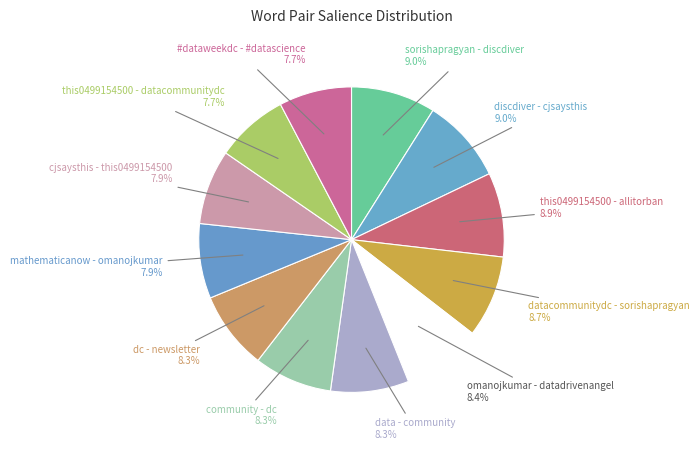

Rank the categories by value from lowest to highest.

this0499154500 - datacommunitydc, #dataweekdc - #datascience, mathematicanow - omanojkumar, cjsaysthis - this0499154500, data - community, community - dc, dc - newsletter, omanojkumar - datadrivenangel, datacommunitydc - sorishapragyan, this0499154500 - allitorban, sorishapragyan - discdiver, discdiver - cjsaysthis